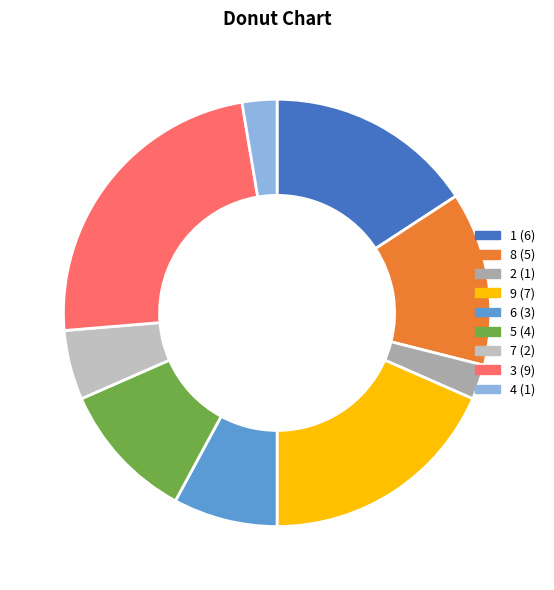

Which category has the biggest portion of the pie?

3